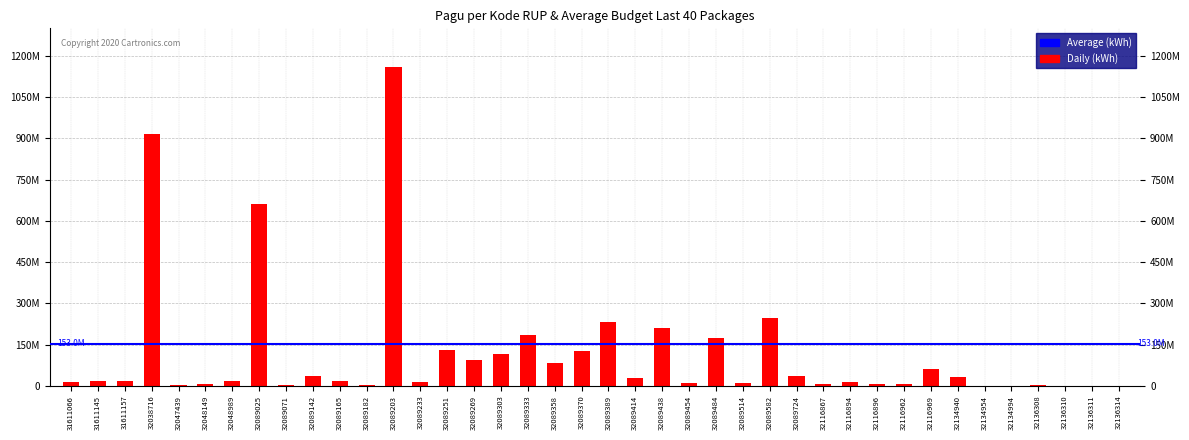

Reading left to right, what are all the values shown in this chart?

31611066=15864800	31611145=18200000	31611157=18200000	32038716=916704000	32047439=2500000	32048149=7800000	32048989=17188000	32089025=660551000	32089071=3410400	32089142=36861000	32089165=17160000	32089182=2640000	32089203=1159317000	32089233=15000000	32089251=129345000	32089269=92545000	32089303=117197400	32089333=186383000	32089358=83145000	32089370=126795000	32089389=233145000	32089414=27000000	32089438=210645000	32089454=10500000	32089484=173595000	32089514=10500000	32089582=247935000	32089724=34637000	32116867=8145000	32116894=14700000	32116896=8145000	32116962=6795000	32116969=59923450	32134940=33140000	32134954=700000	32134994=700000	32136308=2100000	32136310=1400000	32136311=1050000	32136314=1050000